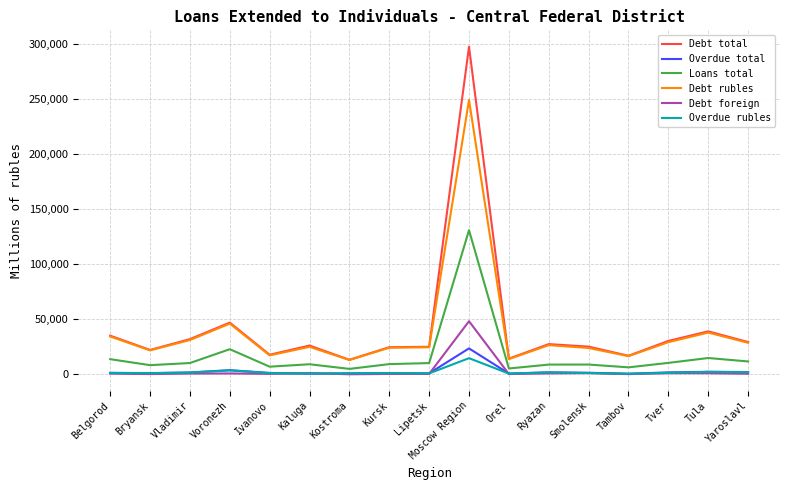

Does the chart display data point markers on the line(s)?

No